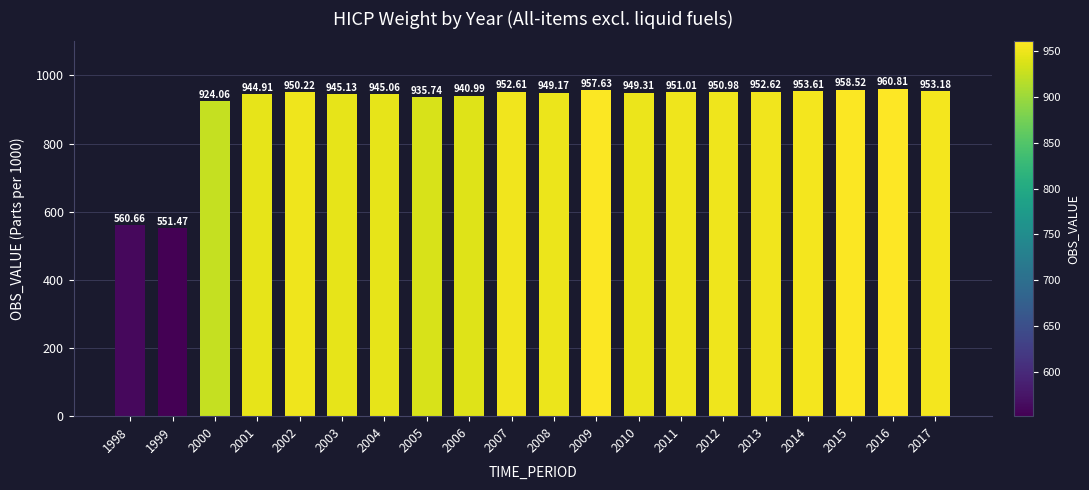

The value at 2008 is 614.8. True or false?

False